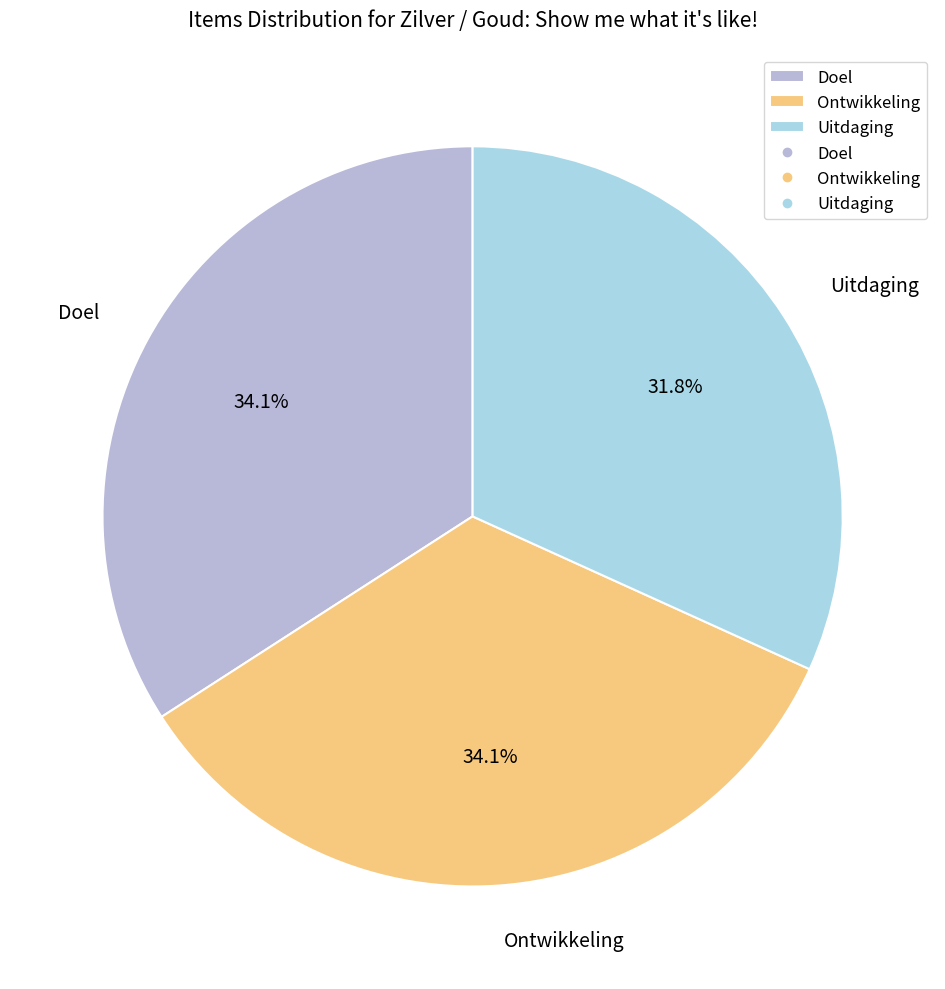

Approximately how many times larger is the value at Uitdaging compared to Ontwikkeling?

0.9